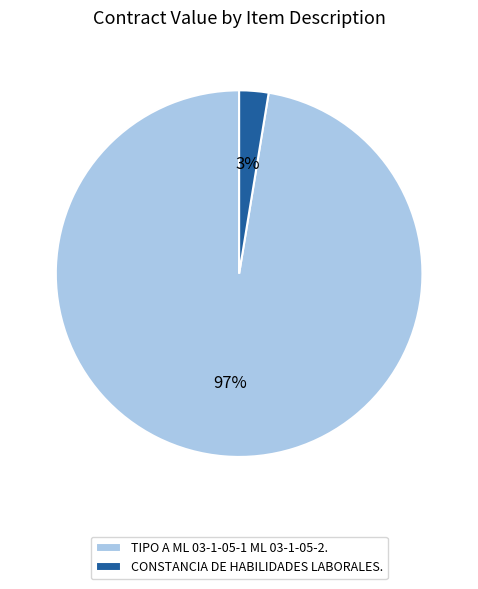

Is the sum of CONSTANCIA DE HABILIDADES LABORALES. and TIPO A ML 03-1-05-1 ML 03-1-05-2. greater than half?

Yes